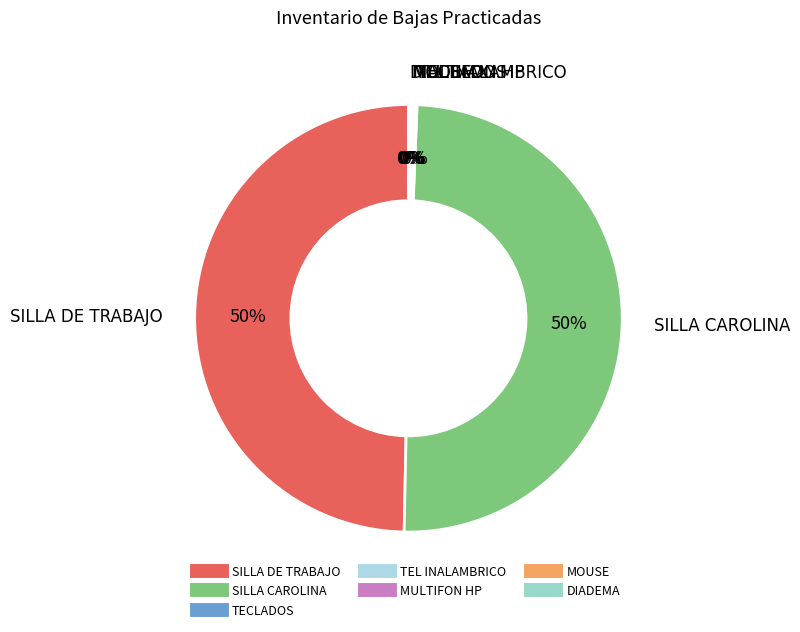

Which slice is the largest?

SILLA DE TRABAJO